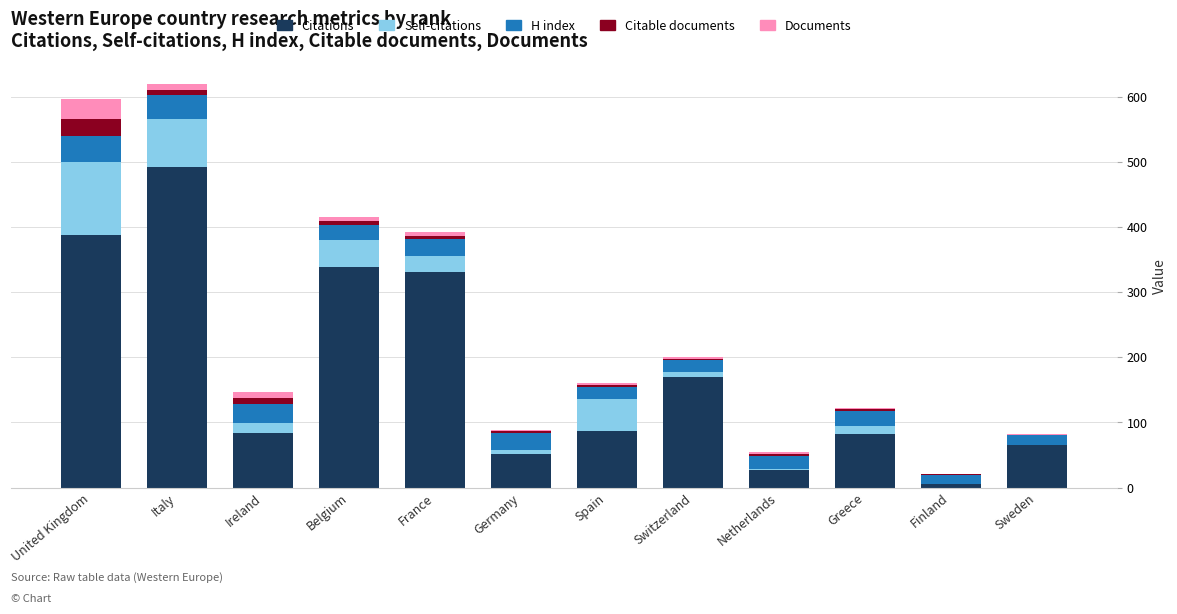

Does the chart contain stacked bars?

Yes